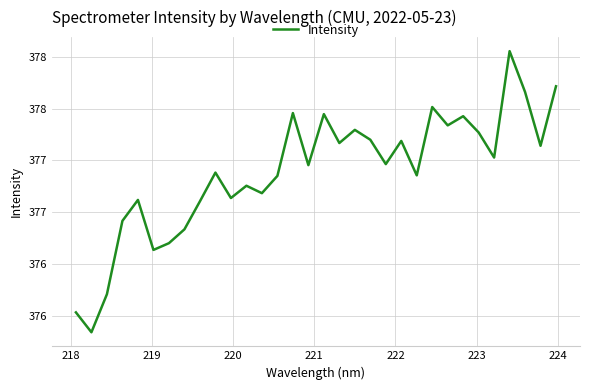

Does the chart display data point markers on the line(s)?

No